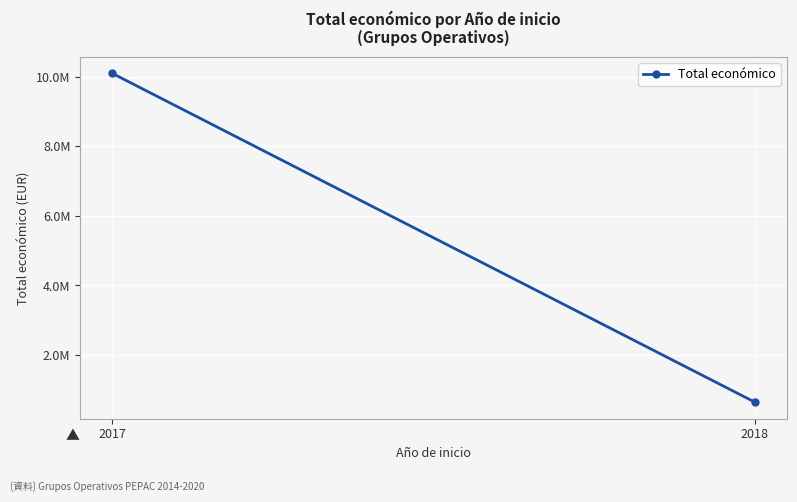

Where is the data nearest to the value 5368913?

2017